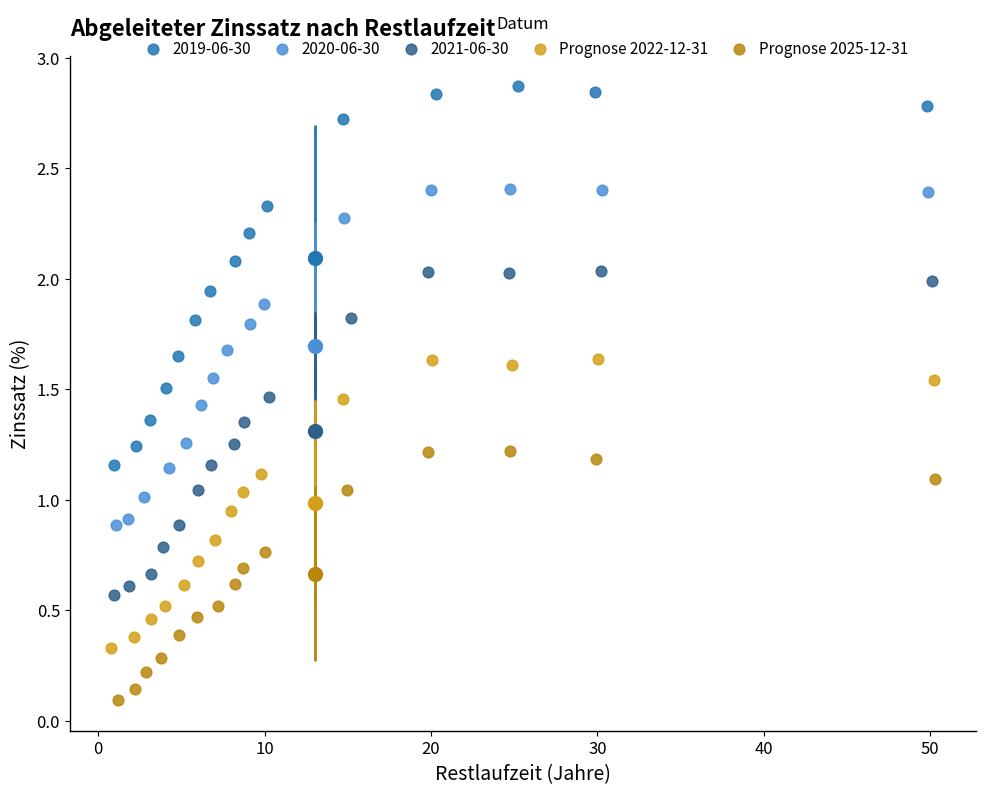

Which series has the largest Y range (max minus min)?

2019-06-30